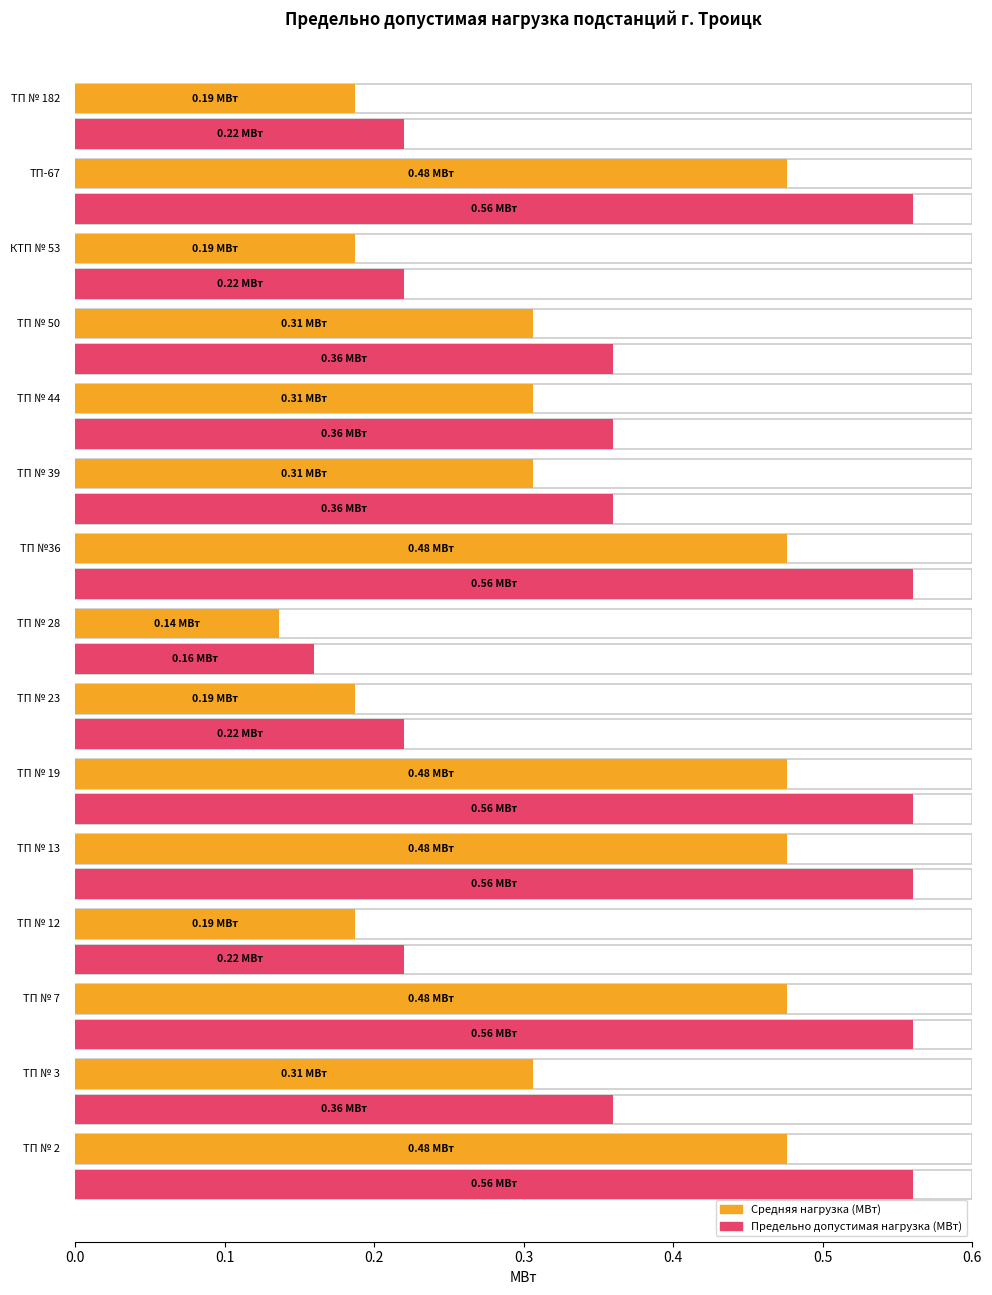

Rank the categories by value from highest to lowest.

ТП № 2, ТП № 7, ТП № 13, ТП № 19, ТП №36, ТП-67, ТП № 3, ТП № 39, ТП № 44, ТП № 50, ТП № 12, ТП № 23, КТП № 53, ТП № 182, ТП № 28